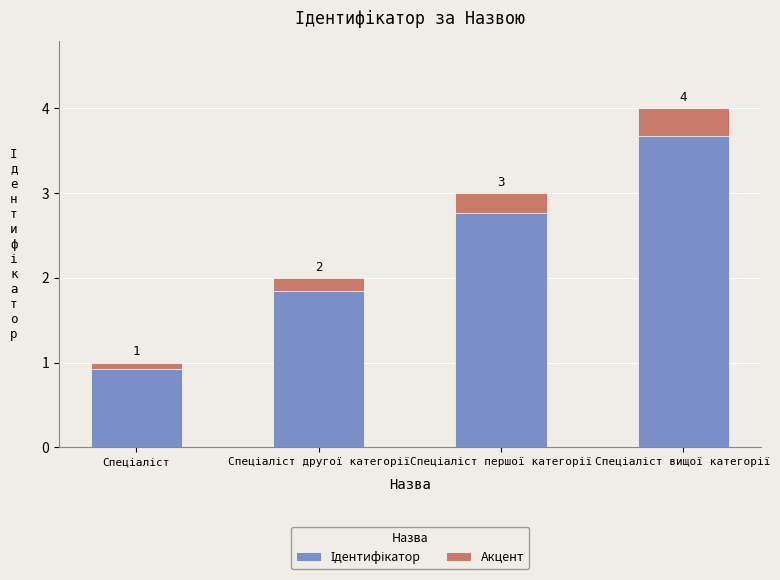

Which series has the widest spread of values?

Ідентифікатор